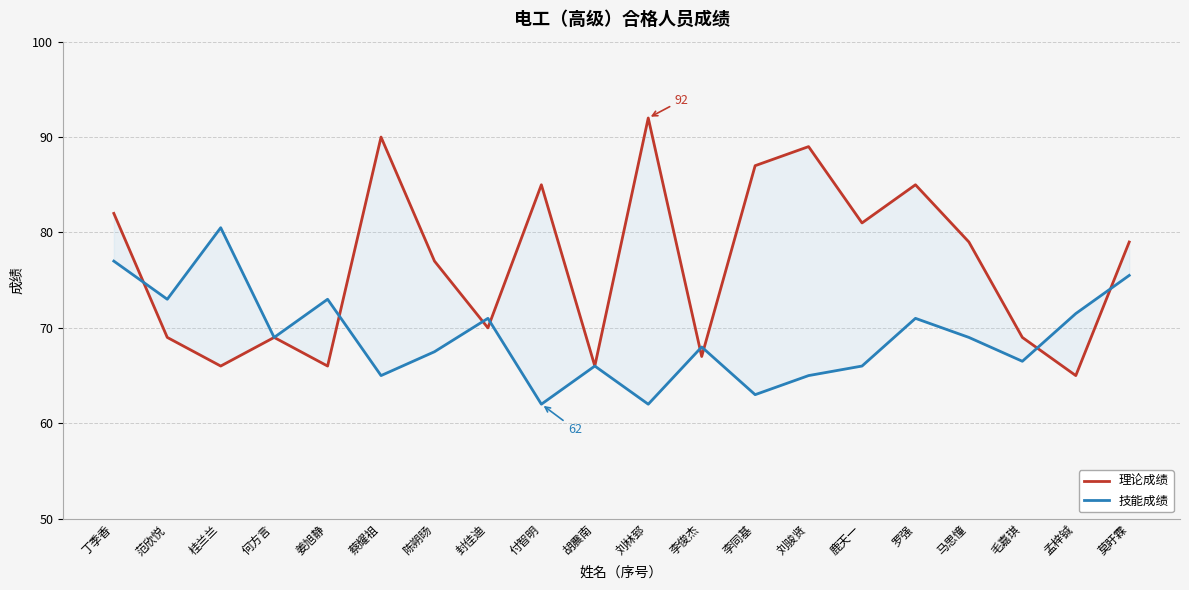

Rank the categories by 技能成绩 value from lowest to highest.

付智明, 刘林郅, 李同基, 蔡耀祖, 刘骏贤, 胡震南, 鹿天一, 毛嘉琪, 陈朔旸, 李俊杰, 何方言, 马思憧, 封佳迪, 罗强, 孟梓铖, 范欣悦, 姜旭静, 莫盱霖, 丁季香, 桂兰兰